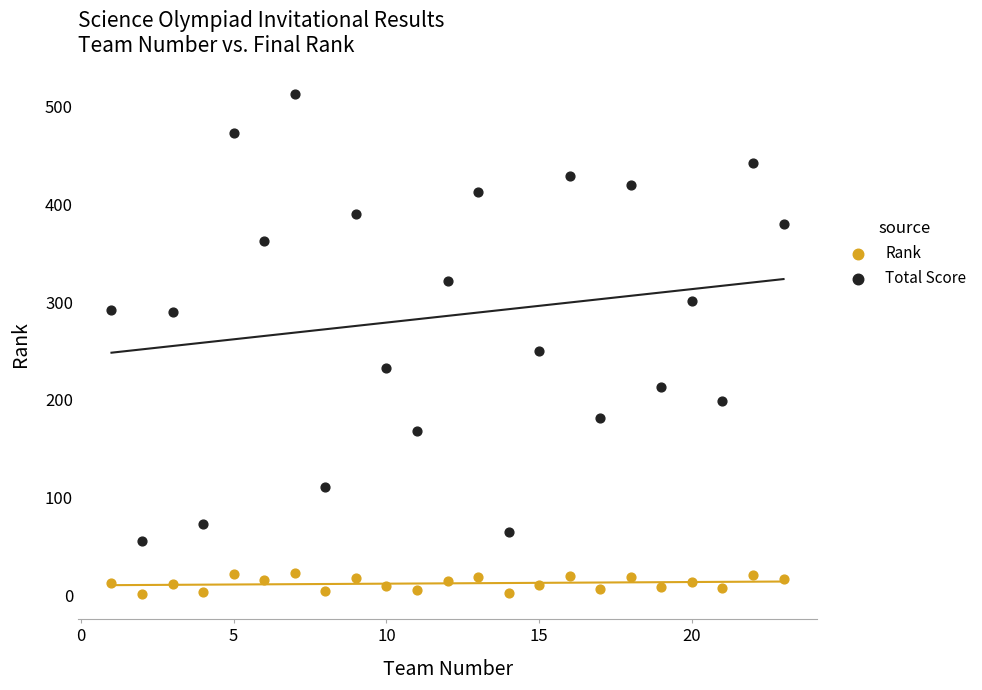

Which series contains the lowest Y value?

Rank